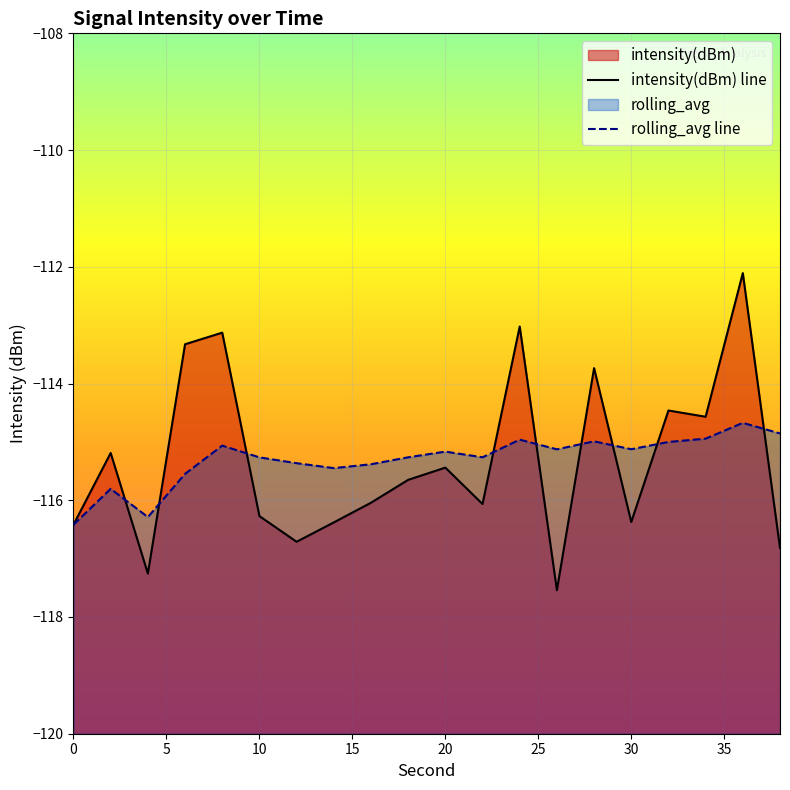

What is the sum of all intensity(dBm) values?

-2306.5